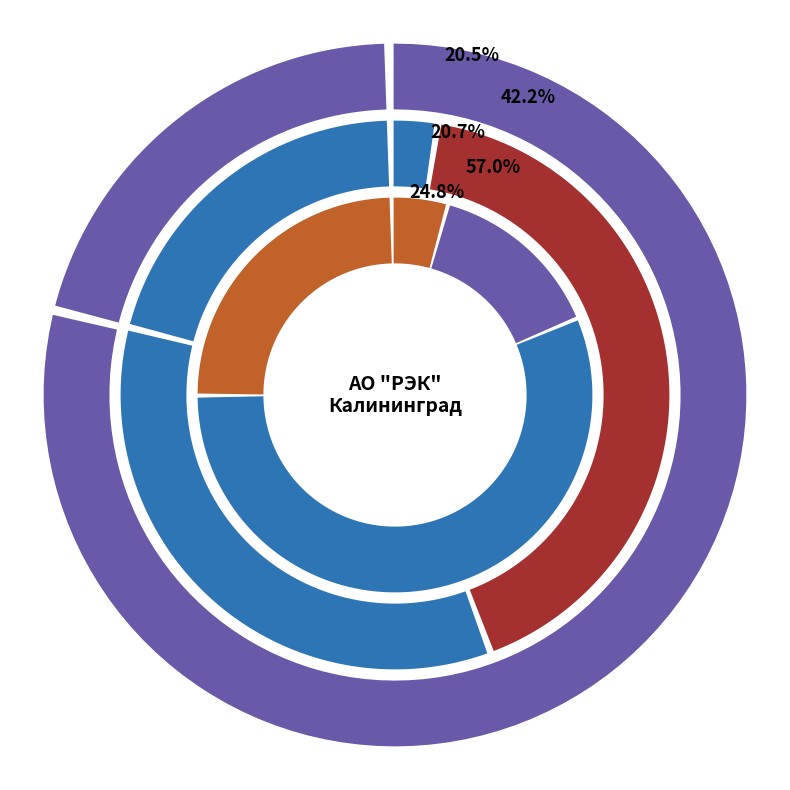

What percentage is the КТП 11-43/1 slice, to the nearest percent?

8%